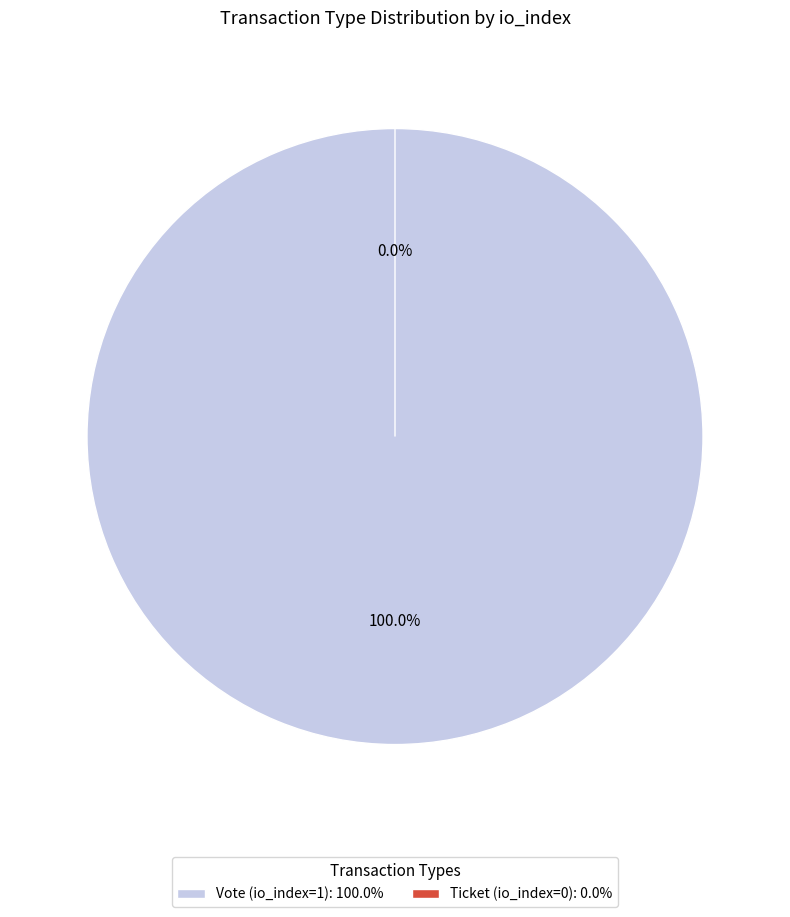

To the nearest percent, what is the average slice percentage?

50%